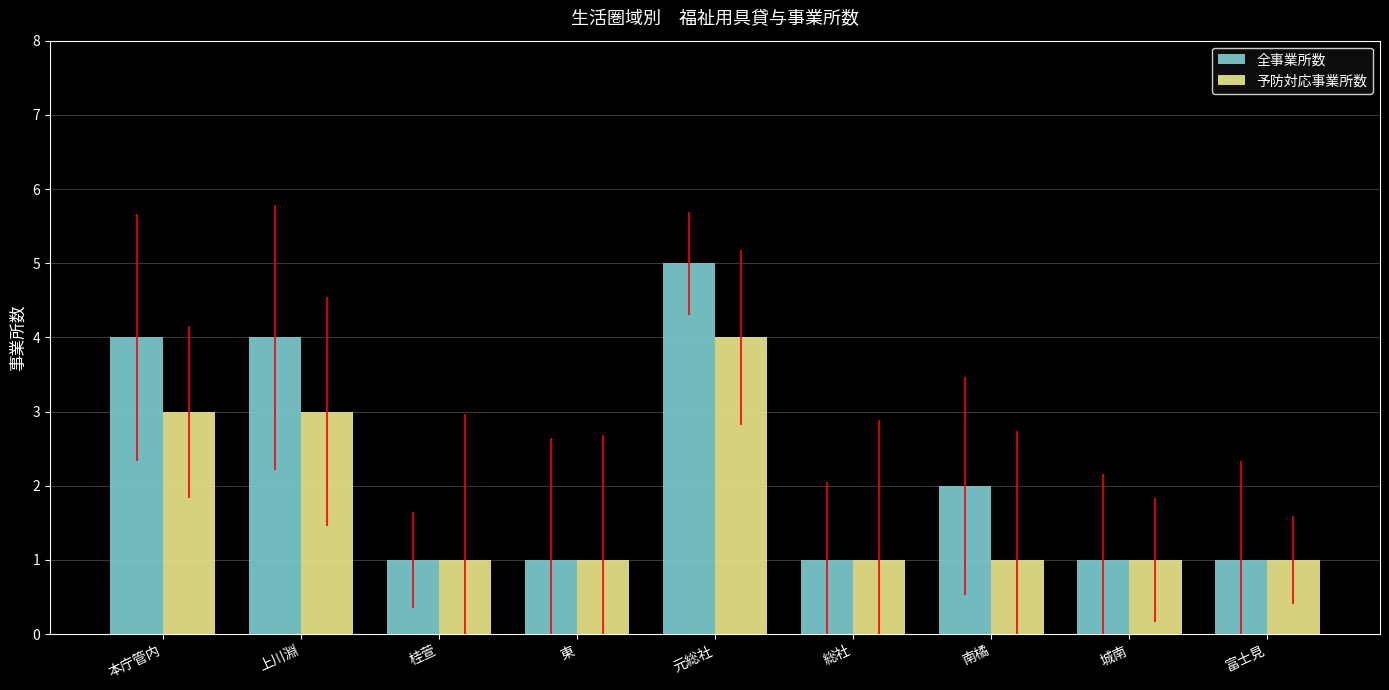

Reading right to left, extract all data points from this chart.

全事業所数: 1	1	2	1	5	1	1	4	4
予防対応事業所数: 1	1	1	1	4	1	1	3	3